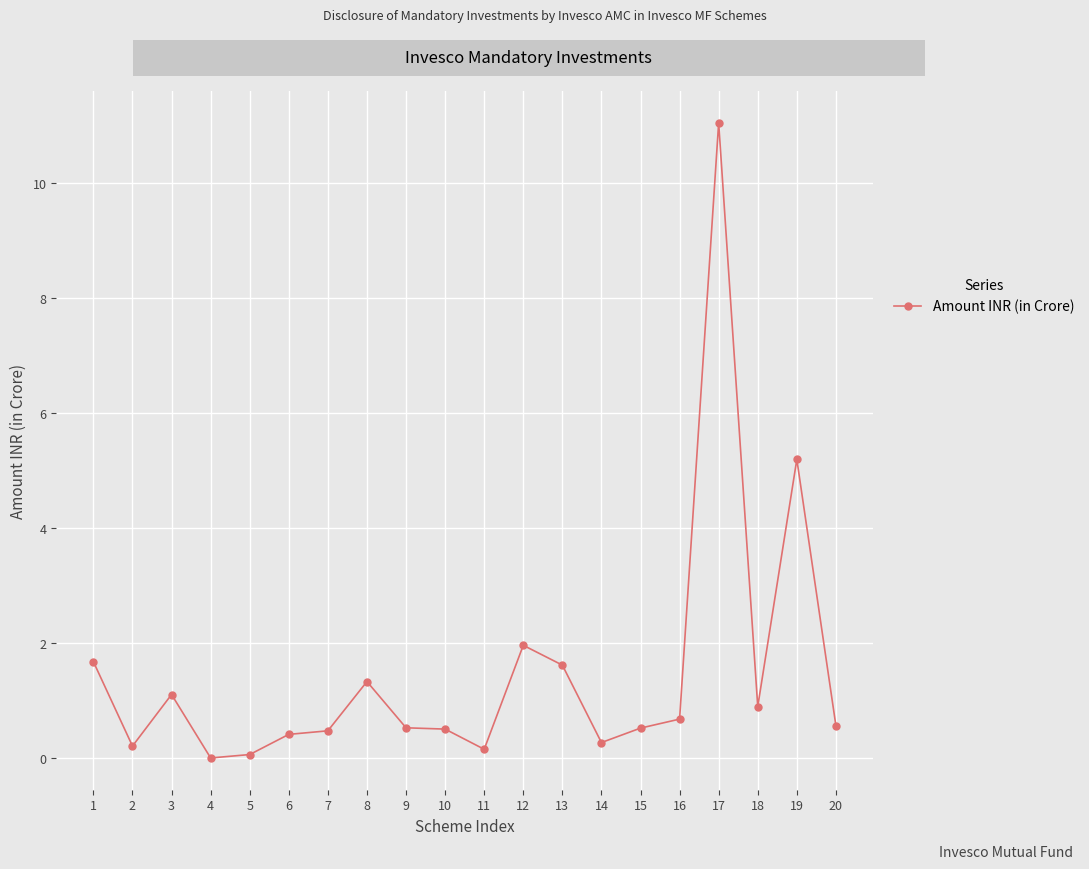

What is the maximum value shown in the chart?

11.0